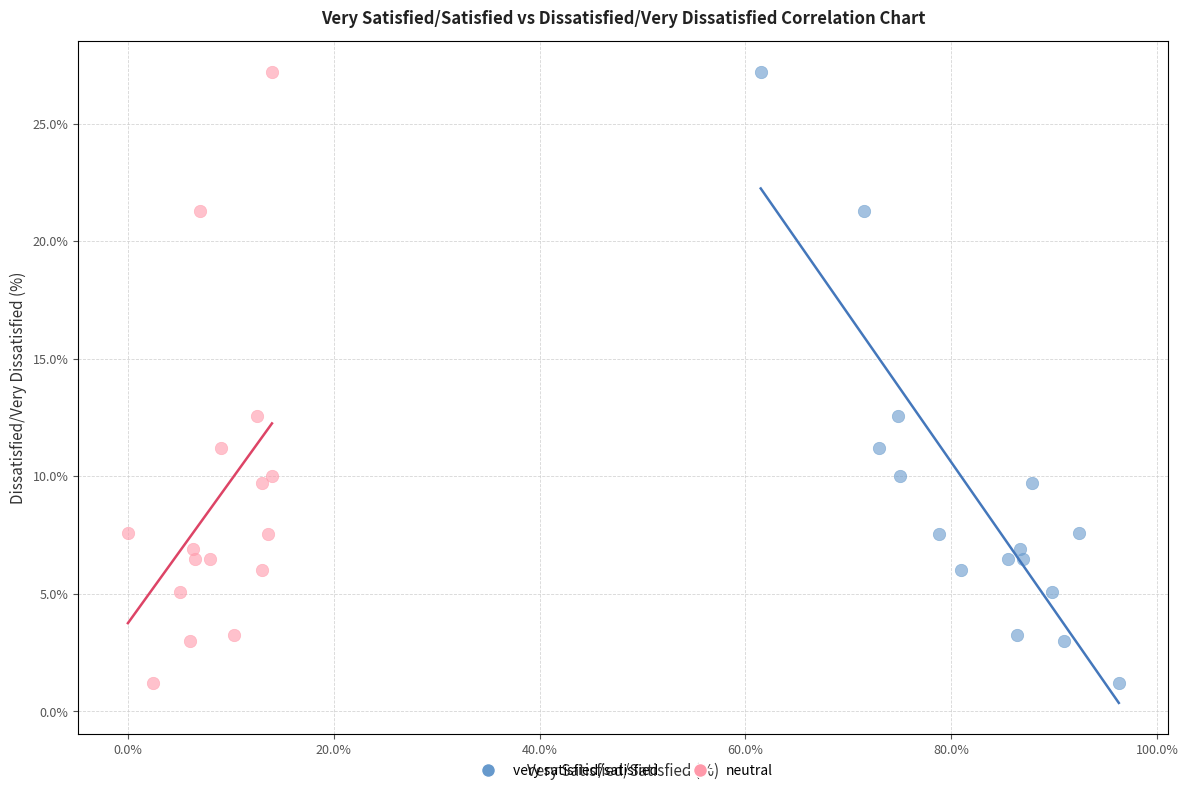

What are all the series names shown in the legend?

very satisfied/satisfied, neutral